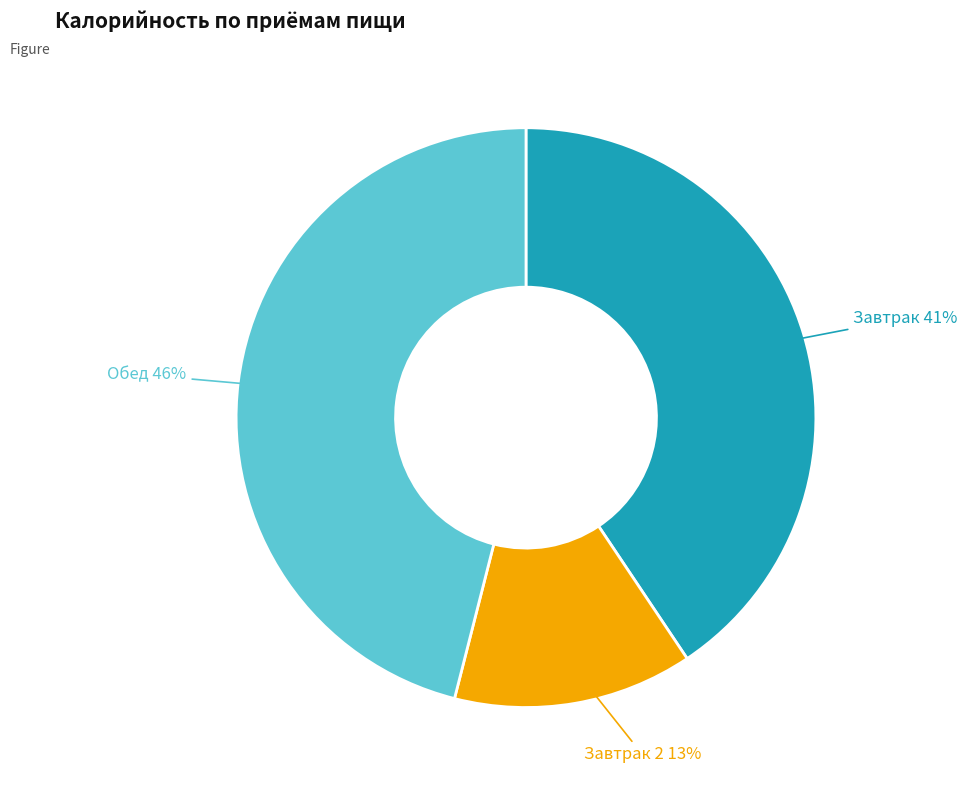

To the nearest percent, what is the difference between the largest and smallest slice percentages?

33%